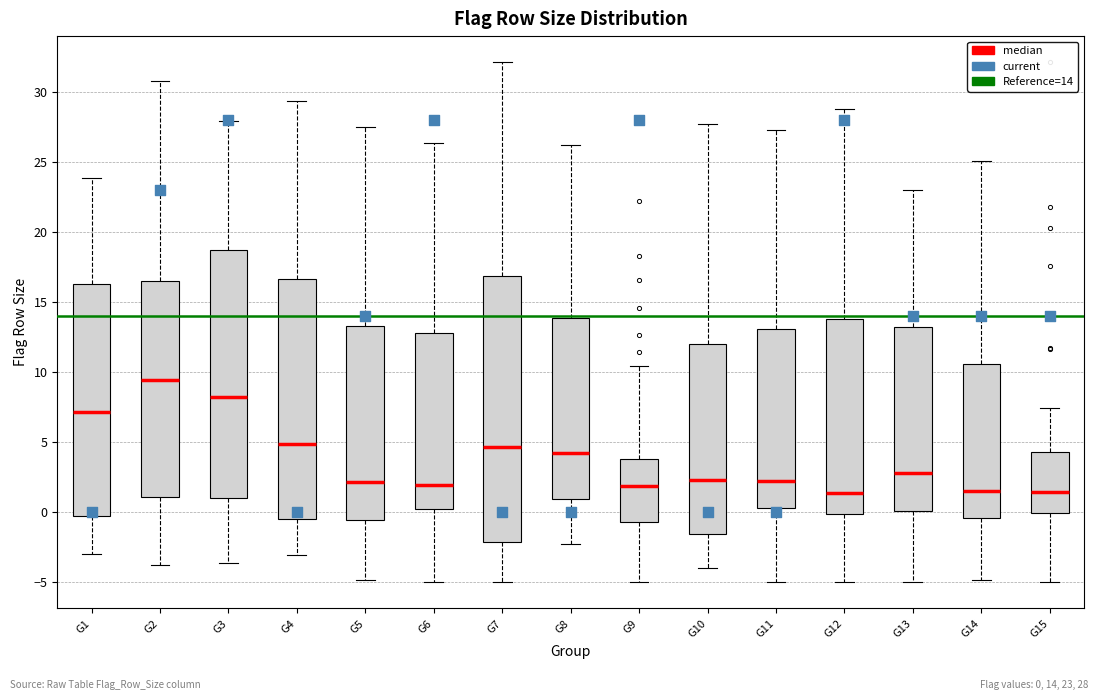

Where does the lower whisker of the box for G1 end on the y-axis? The values are not printed on the chart, so give them approximately, as read against the axis.

-3.0